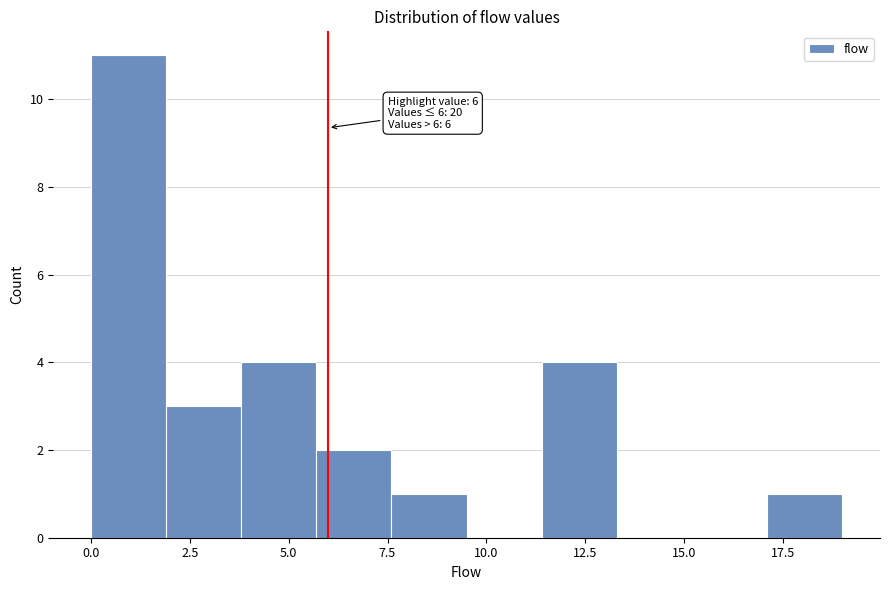

Around what value on the x-axis is the tallest bar? Give the approximate position of its centre, as read against the axis.

1.0